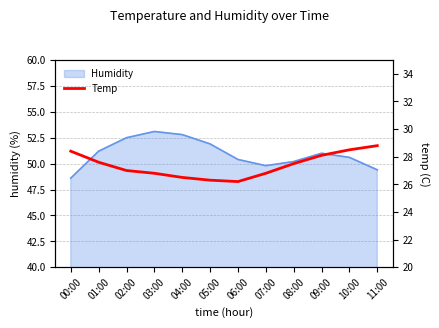

What position from the right is 00:00?

12